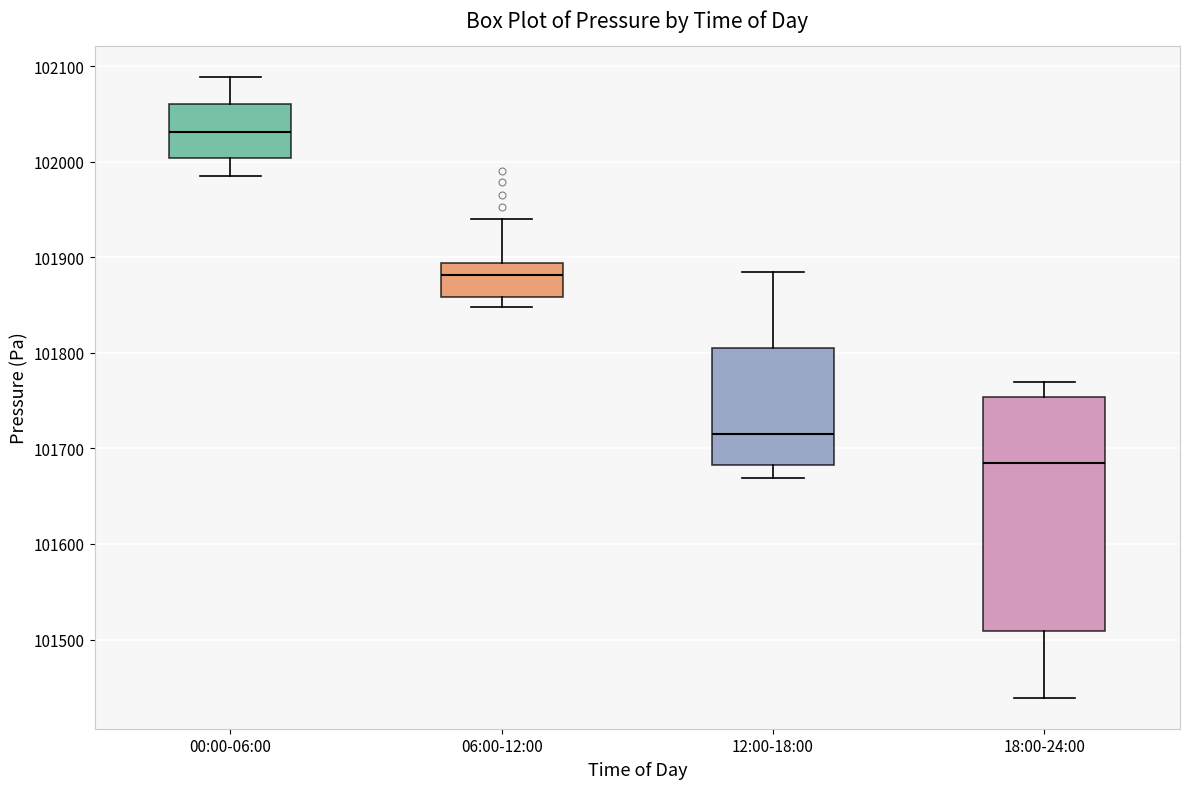

Where does the lower whisker of the box for 18:00-24:00 end on the y-axis? The values are not printed on the chart, so give them approximately, as read against the axis.

101440